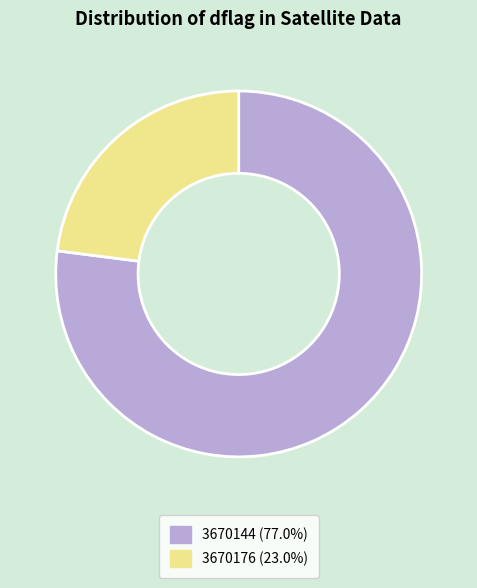

Which slice is the largest?

3670144